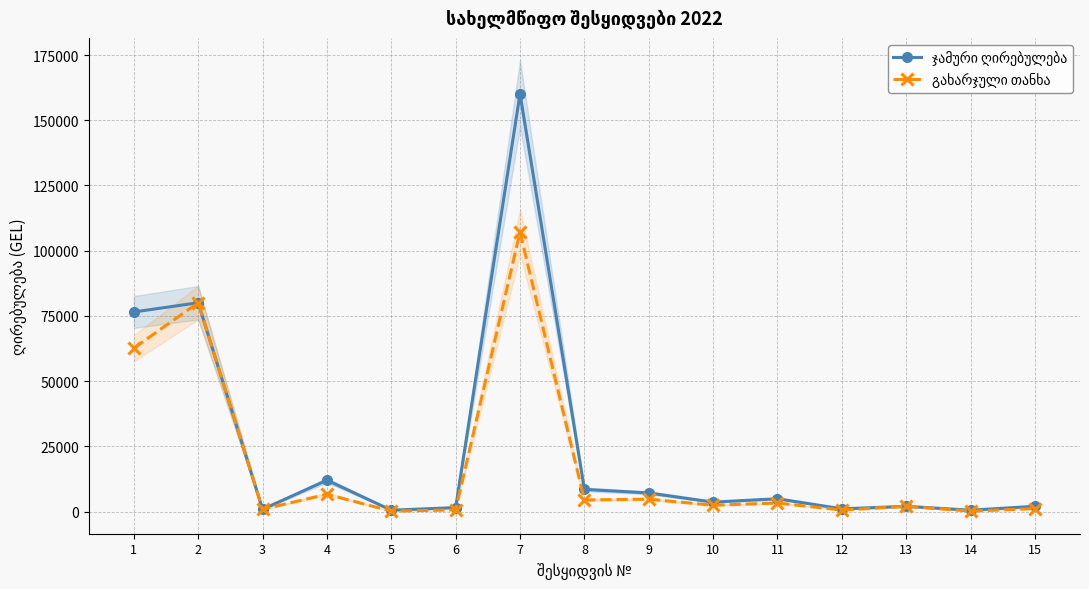

At which label does გახარჯული თანხა first exceed 2400?

1